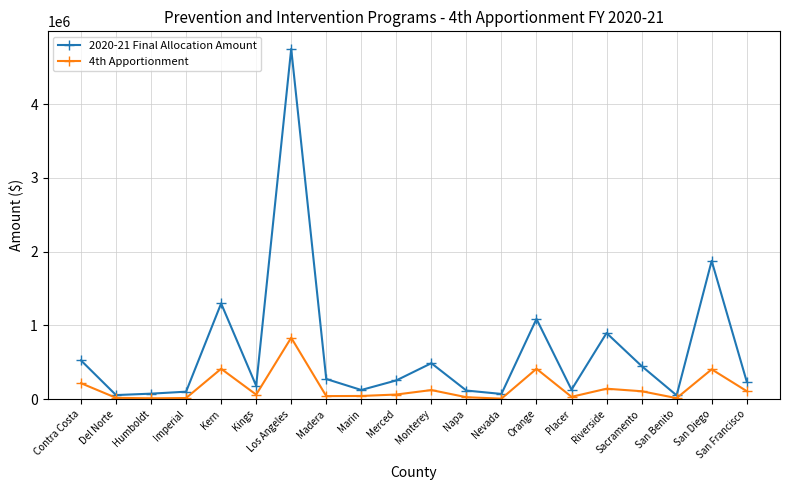

True or false: 2020-21 Final Allocation Amount has a value of 3109543 at San Diego.

False